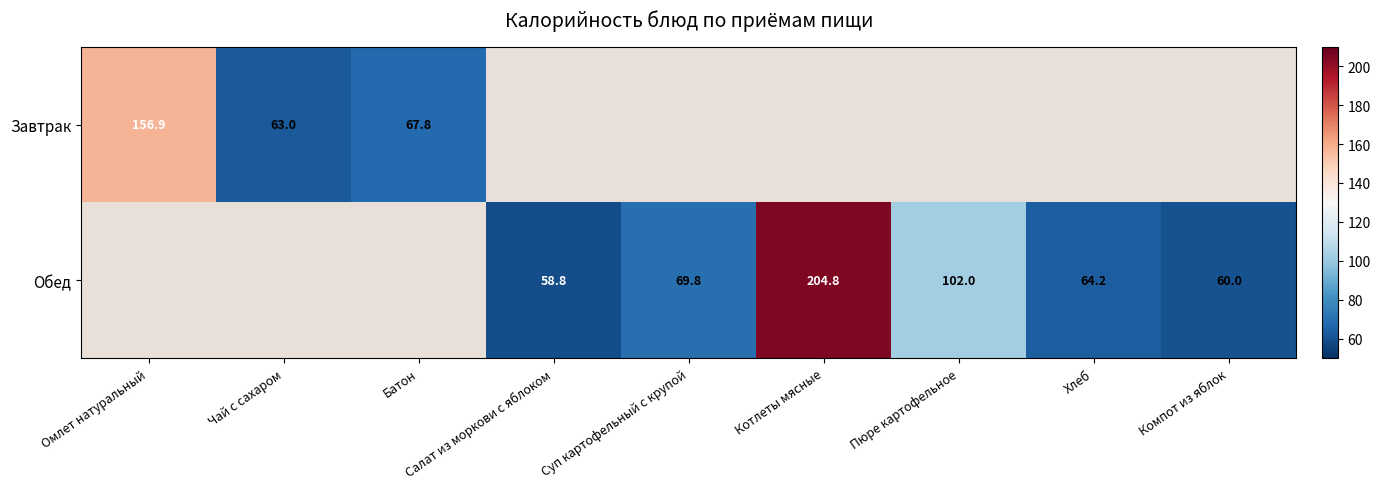

The Обед series shows 58.8 at Салат из моркови с яблоком. True or false?

True